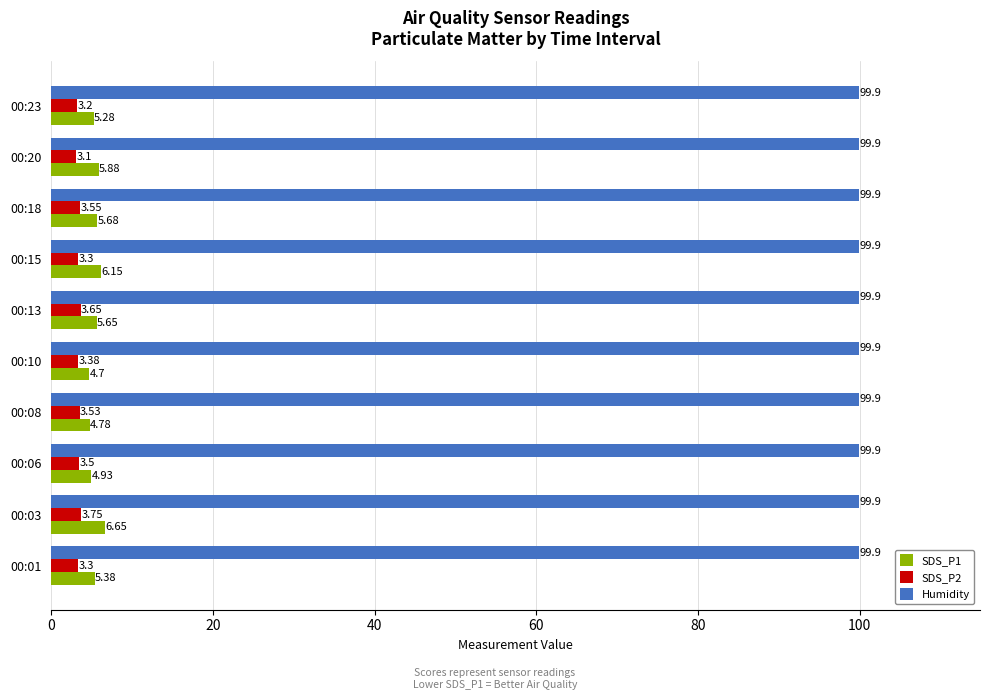

How many SDS_P2 values are between 3 and 4?

10